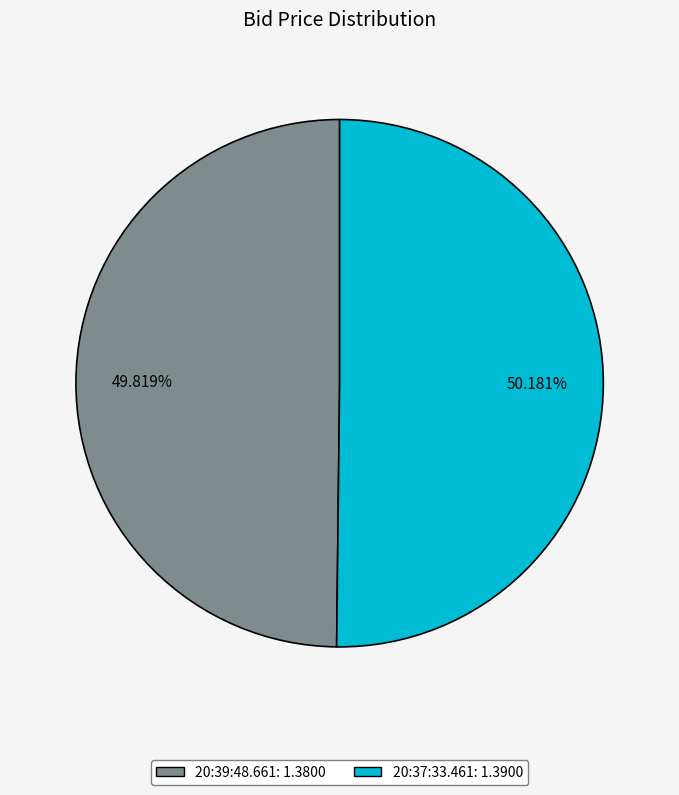

How many slices are in this pie chart?

2